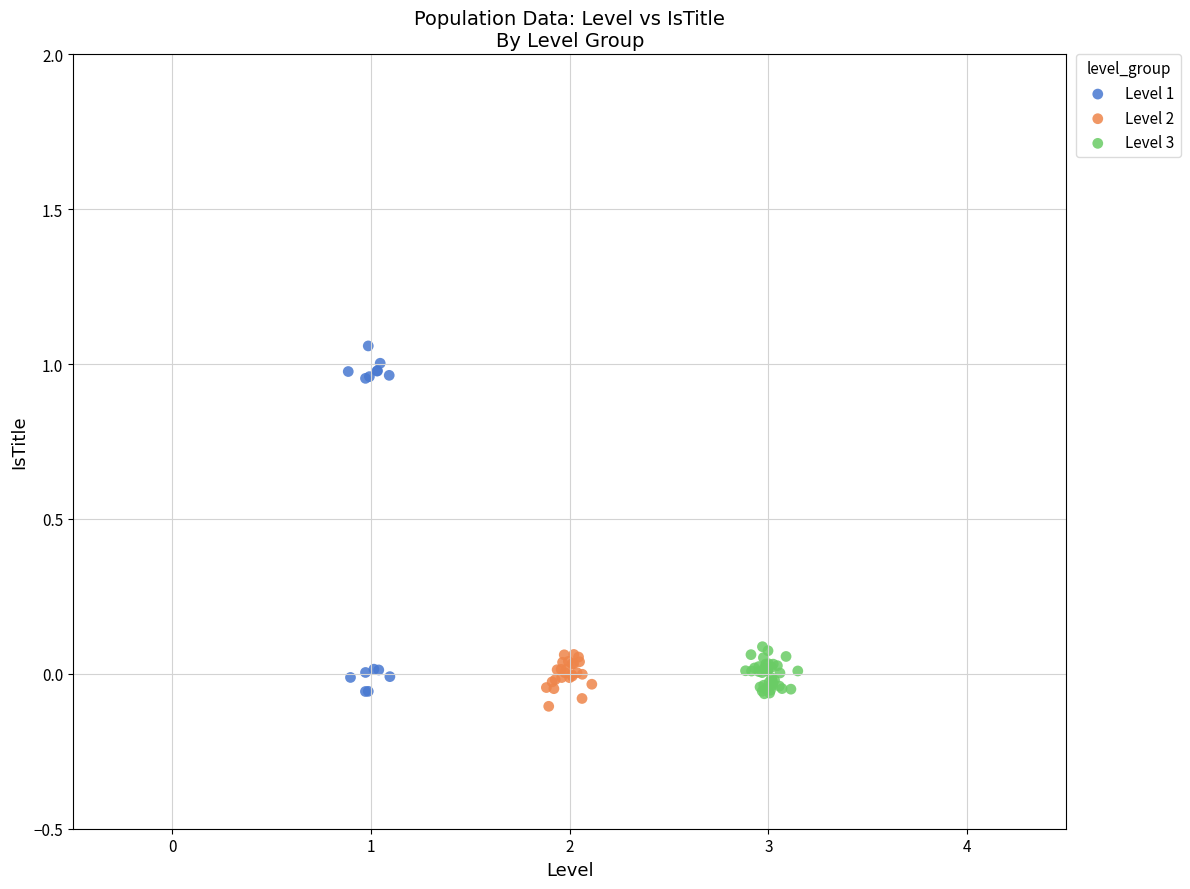

Which series reaches the minimum Y coordinate?

Level 2